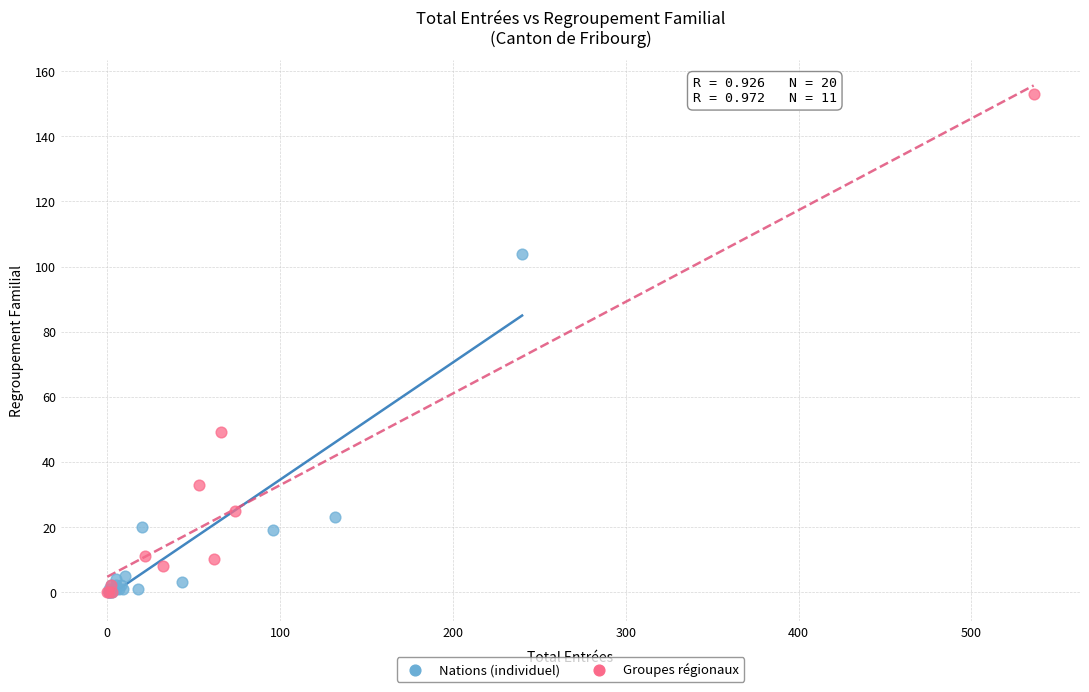

Which series reaches the maximum Y coordinate?

Groupes régionaux